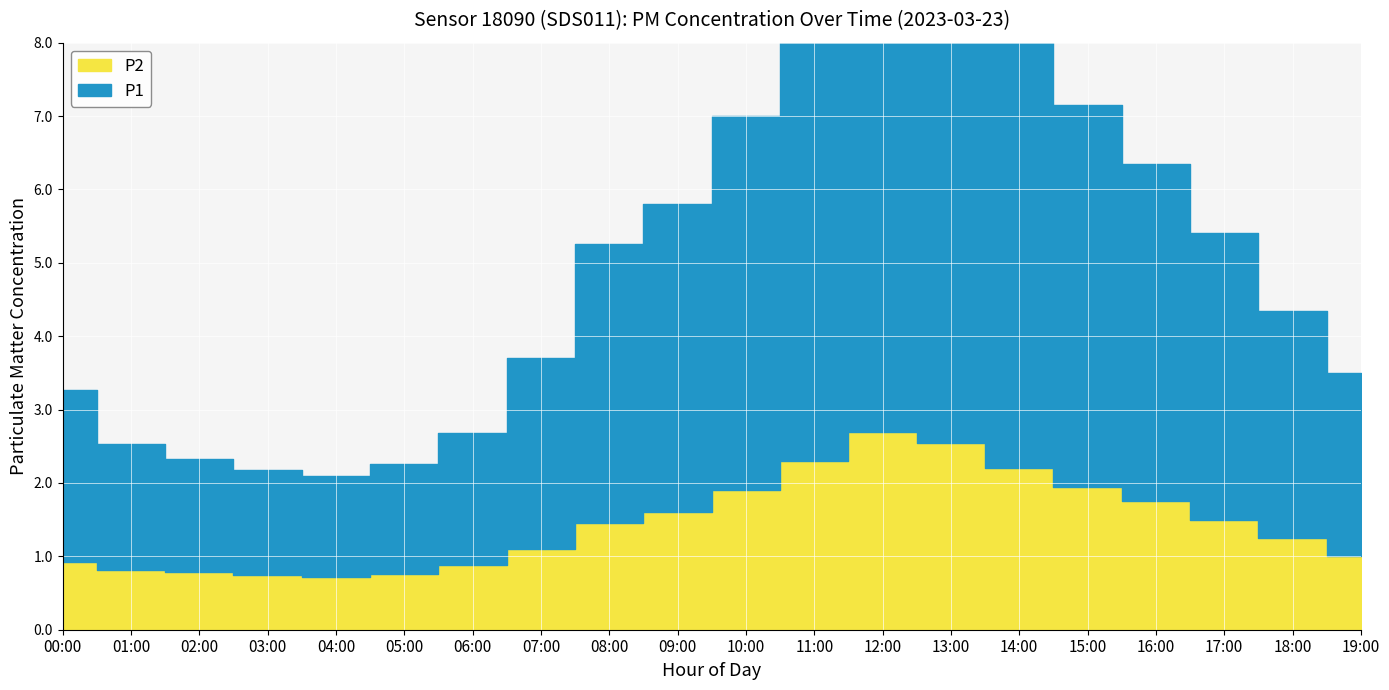

How many values in the P1 series are below 3?

9